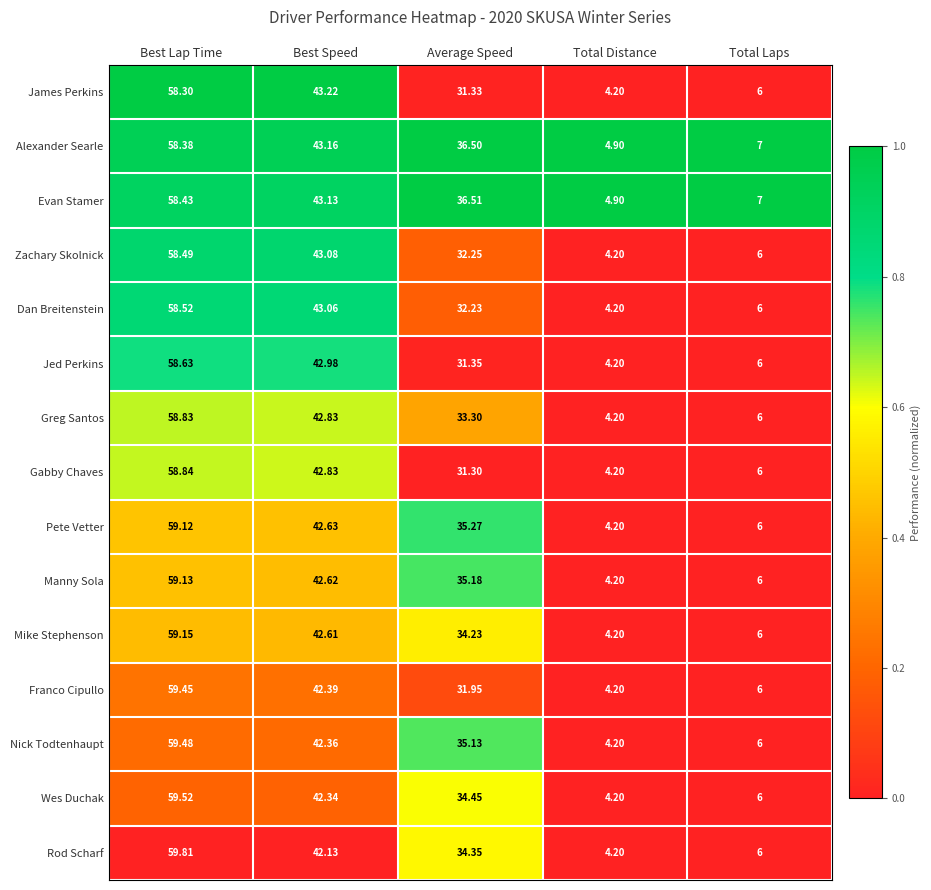

At which label does Alexander Searle reach its peak?

Best Lap Time